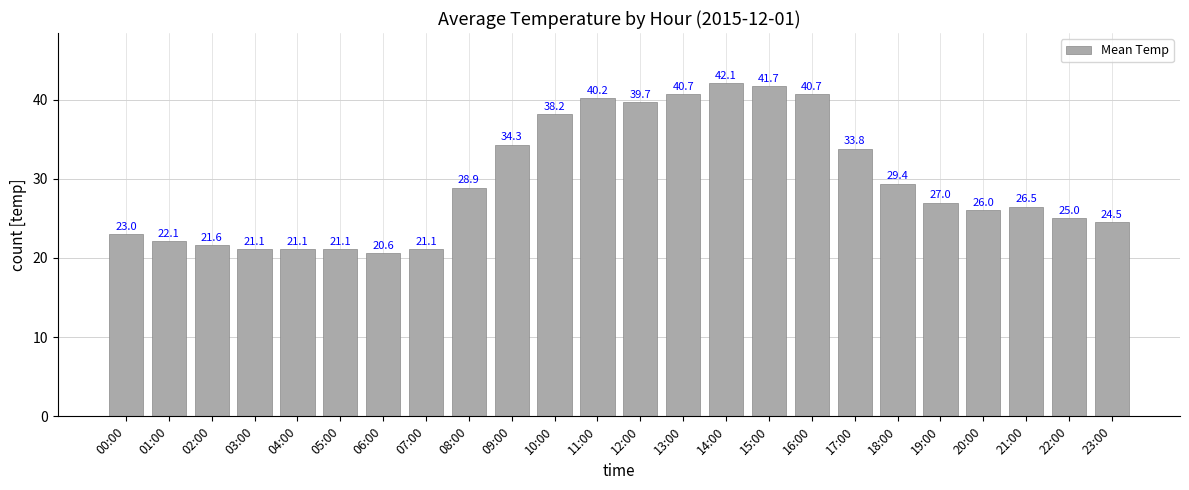

What is the sum of all values?

710.4